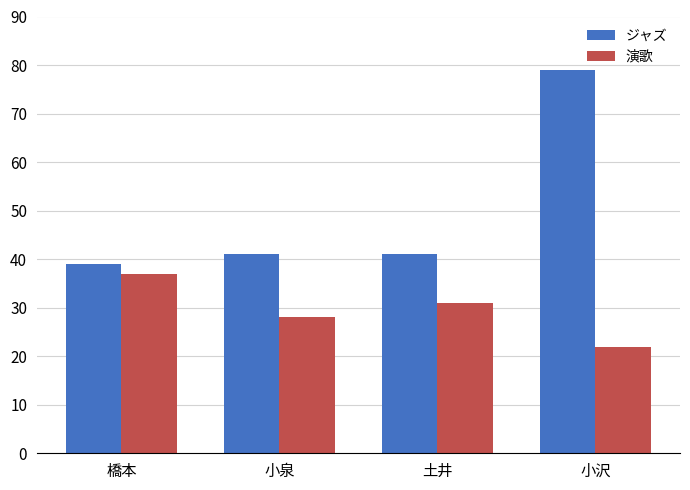

Rank the series by their maximum value, from highest to lowest.

ジャズ, 演歌